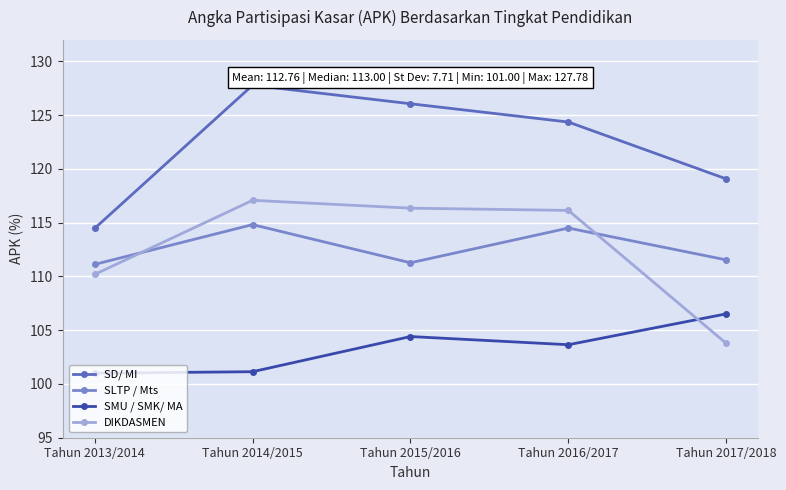

Where is SMU / SMK/ MA nearest to the value 103?

Tahun 2016/2017